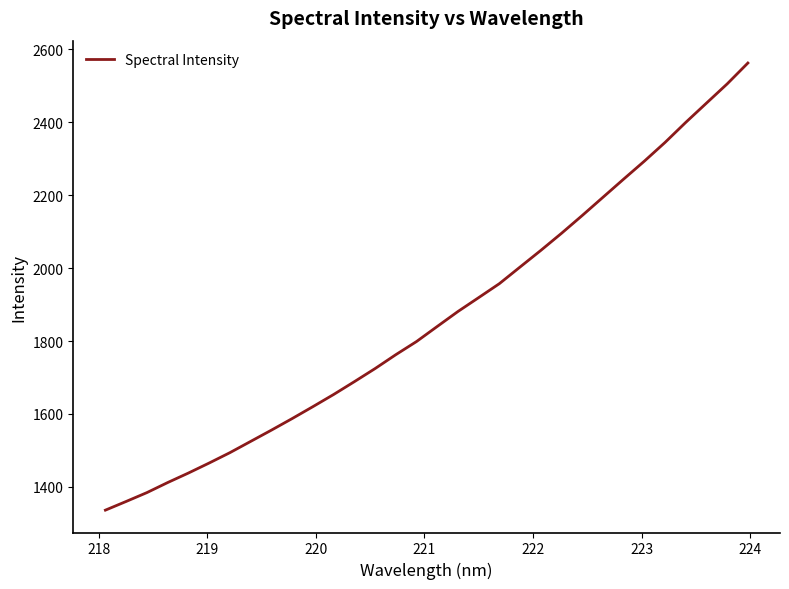

What is the minimum value shown in the chart?

1336.4